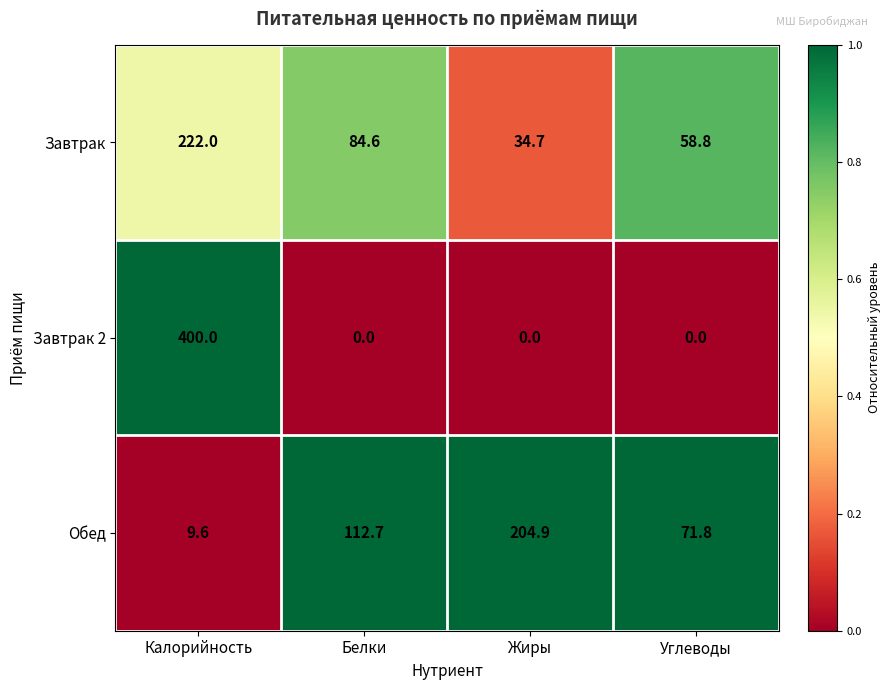

Reading left to right, extract all data points from this chart.

Завтрак: 222.0	84.6	34.7	58.8
Завтрак 2: 400.0	0.0	0.0	0.0
Обед: 9.6	112.7	204.9	71.8